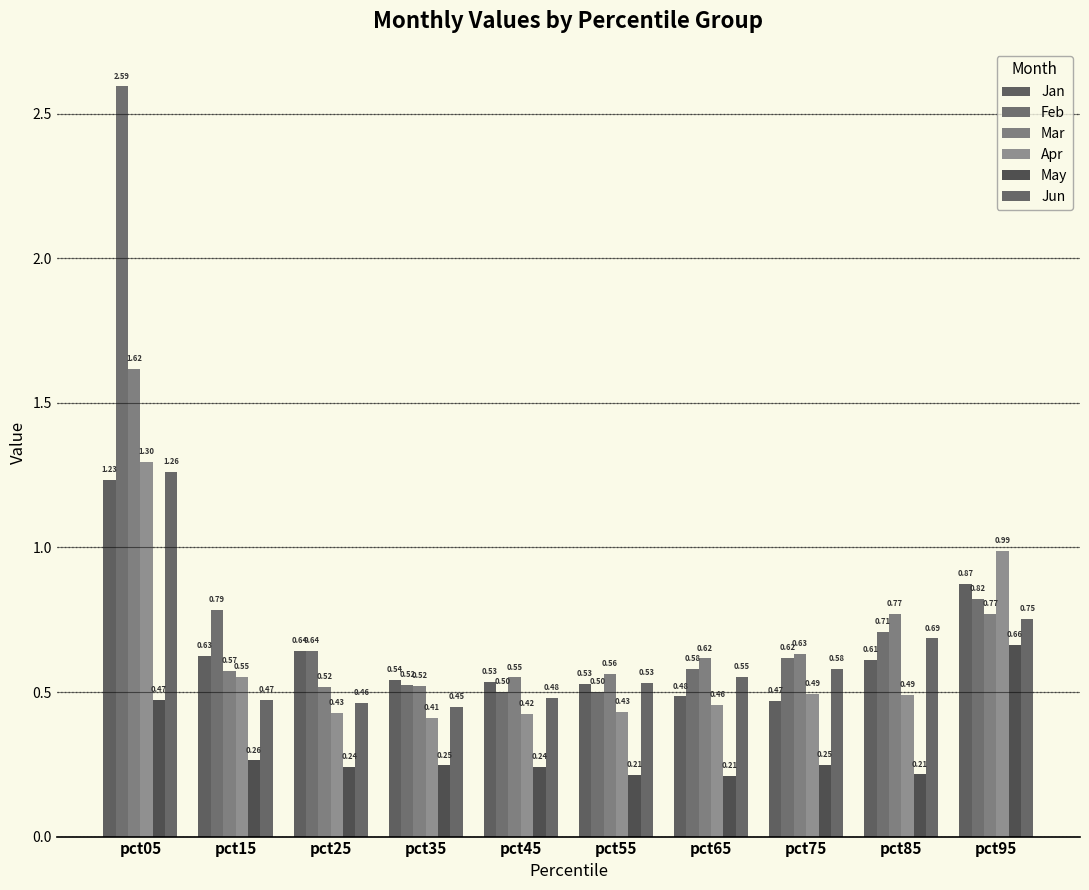

Which has a higher value, pct85 or pct25?

pct25